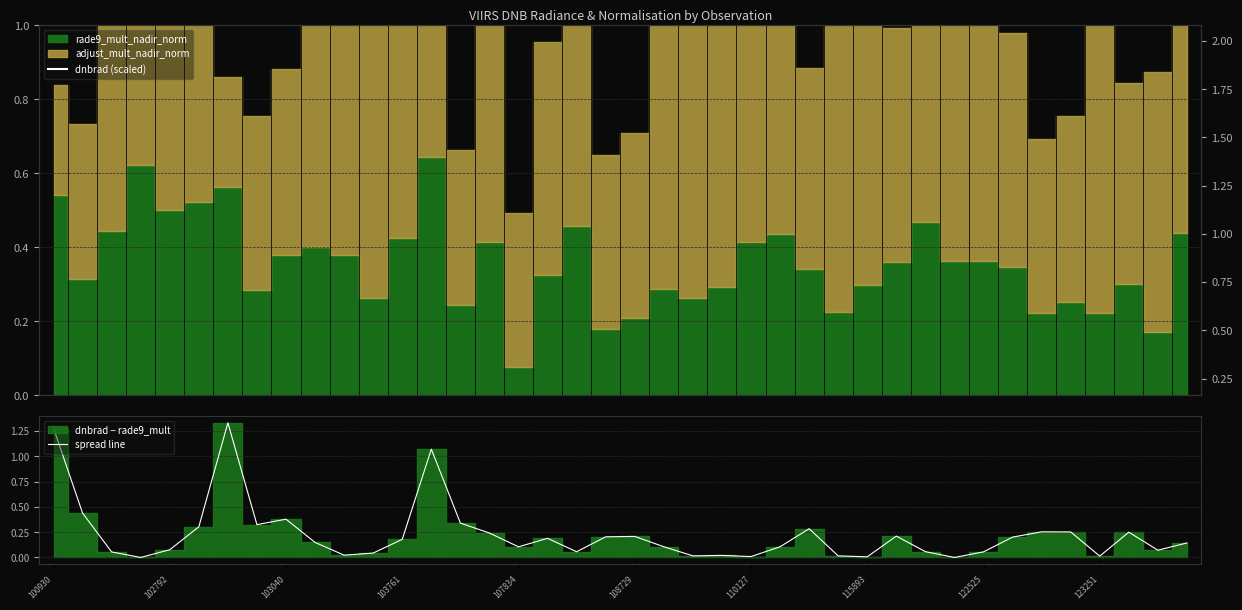

The value of spread line at 100930 is 0.4. True or false?

False